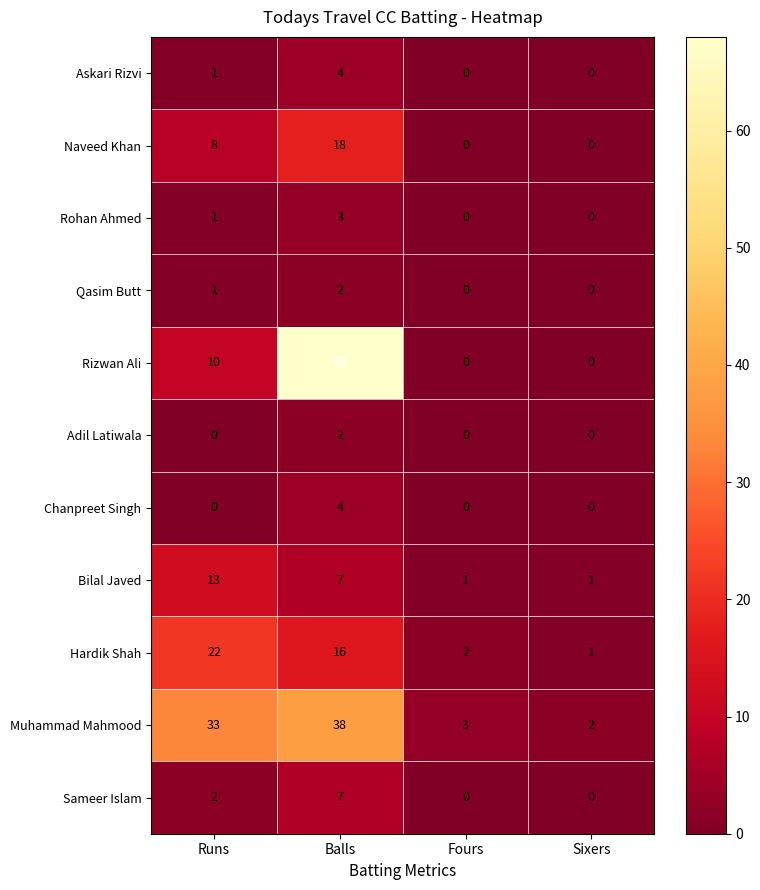

What is the average value of the Rizwan Ali series?

20